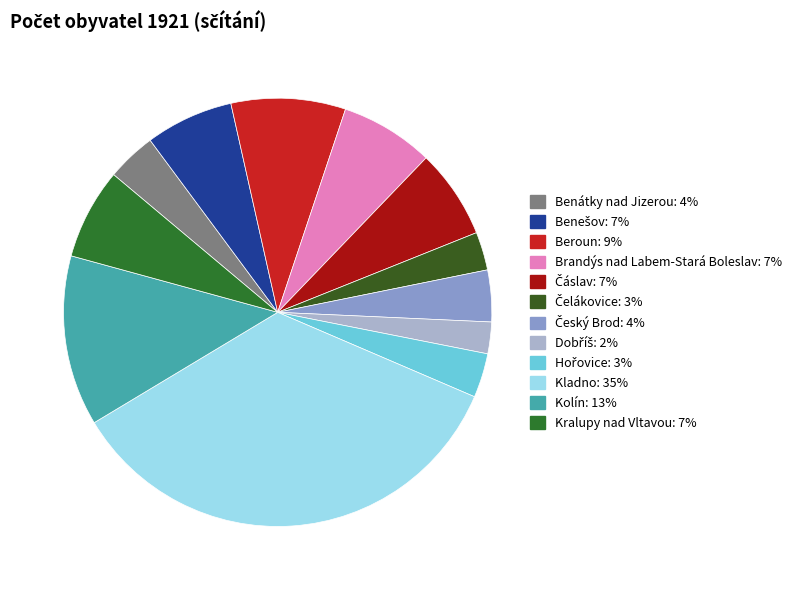

To the nearest percent, what percentage of the pie is Čelákovice?

3%